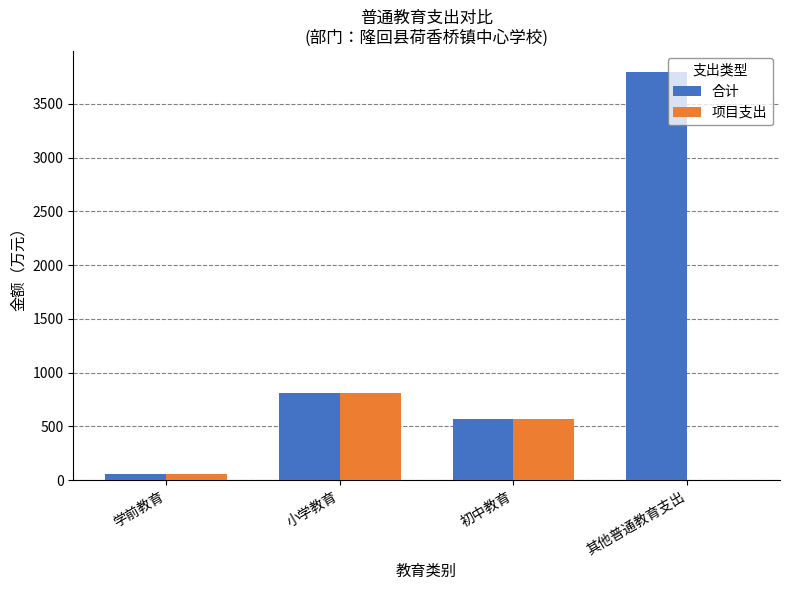

Which series has the largest total across all categories?

合计